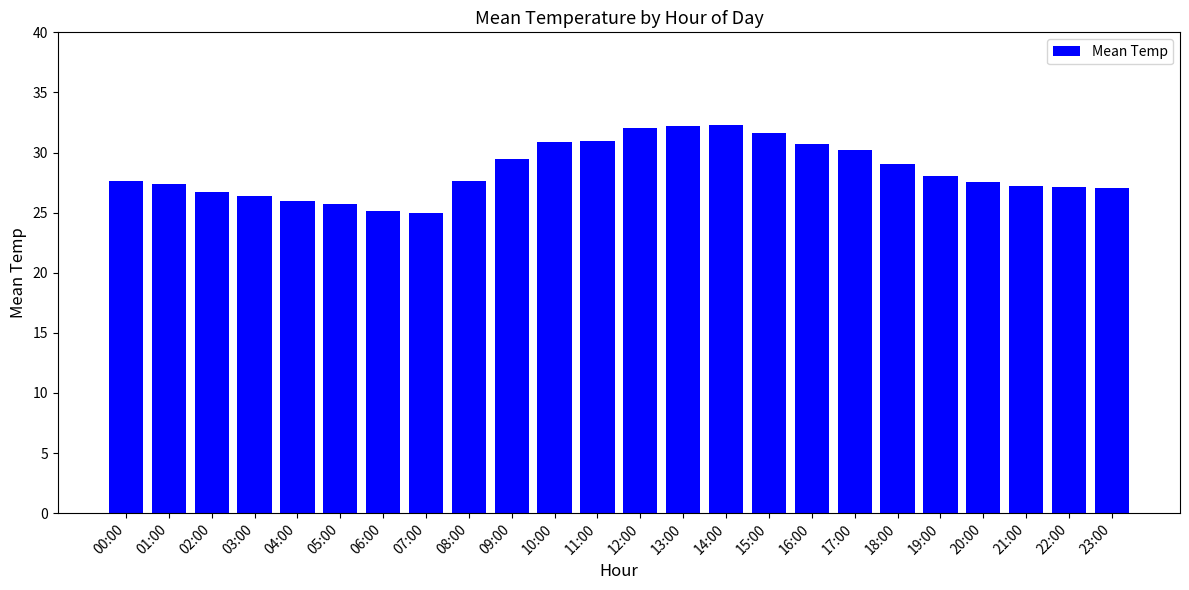

What is the difference between the values at 12:00 and 01:00?

4.7